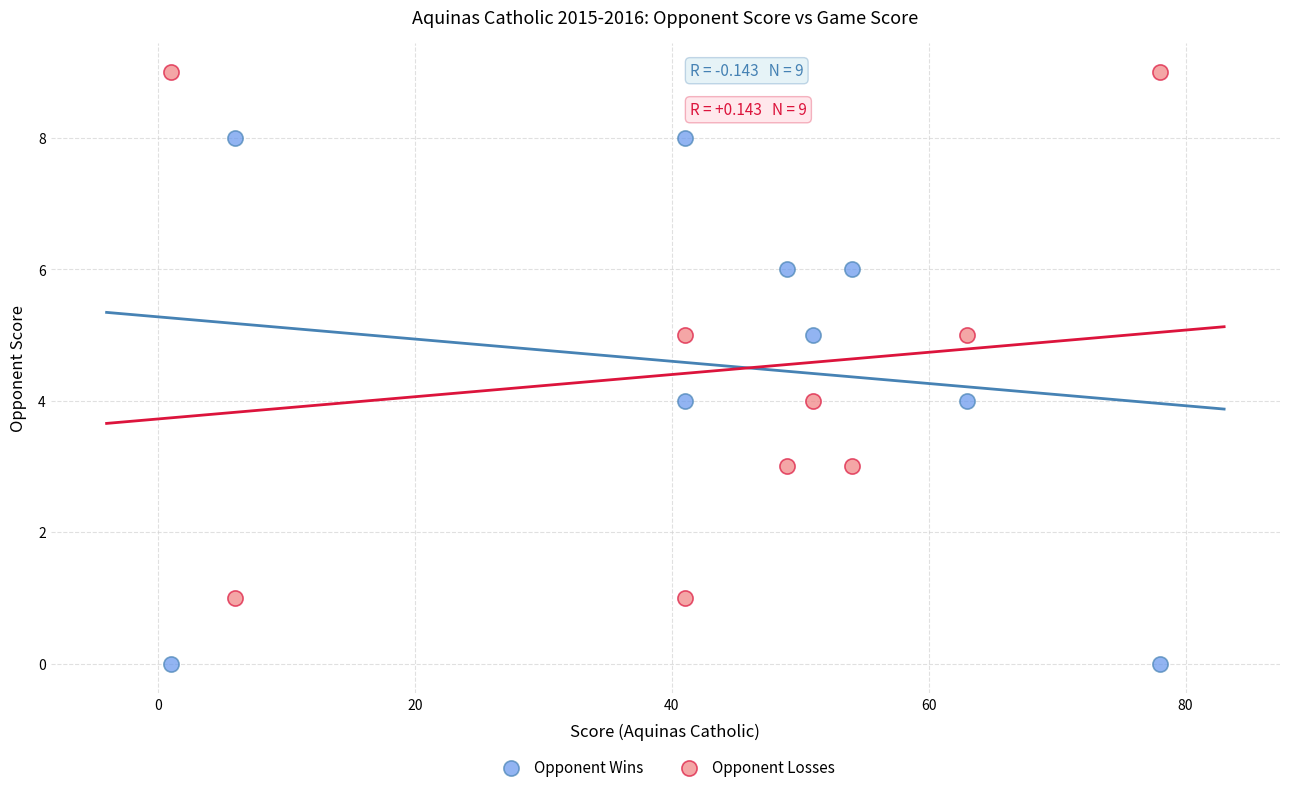

Across all data points, what is the range of X values (max minus min)?

77